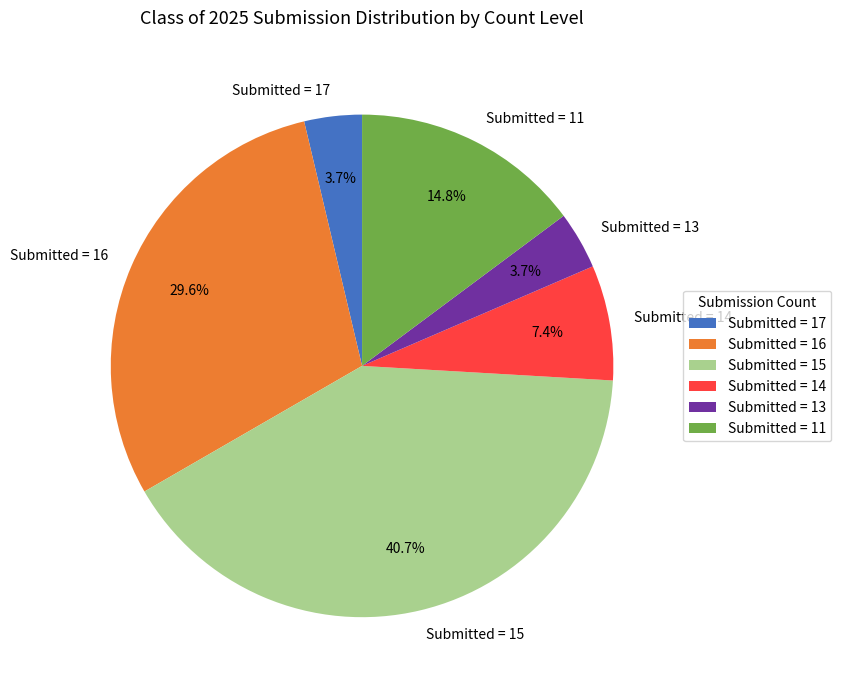

What is the largest slice in the pie chart?

Submitted = 15